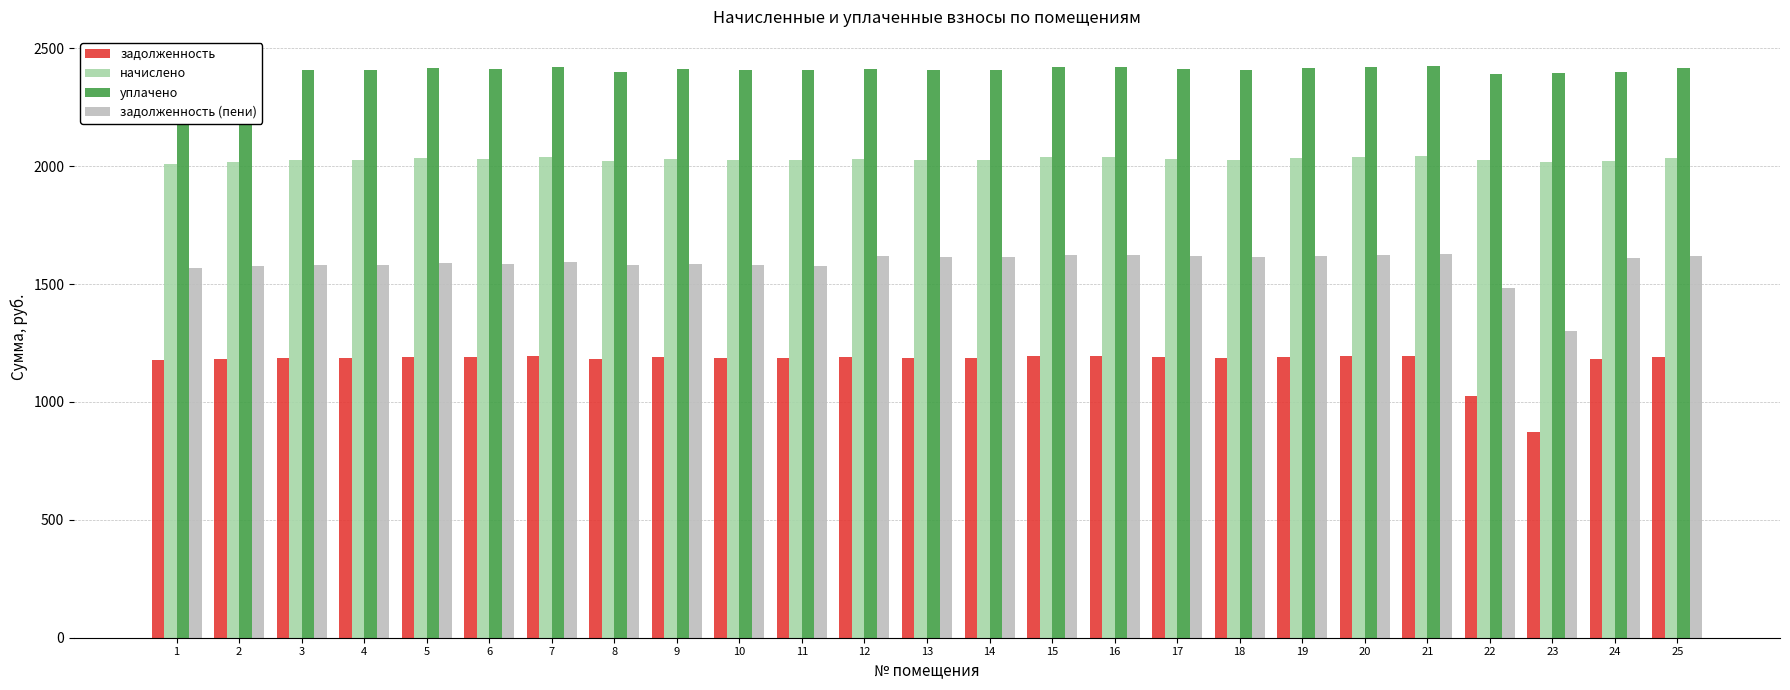

What is the total value across all series at 13?

7234.3